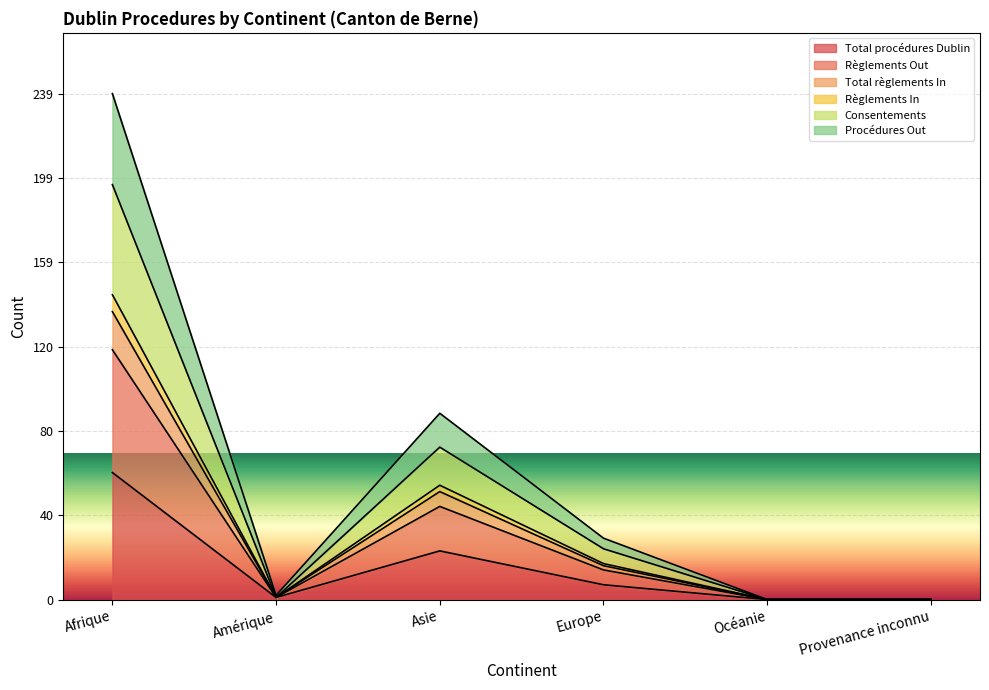

What is the value of the Règlements In point at the 3rd from the left?

54